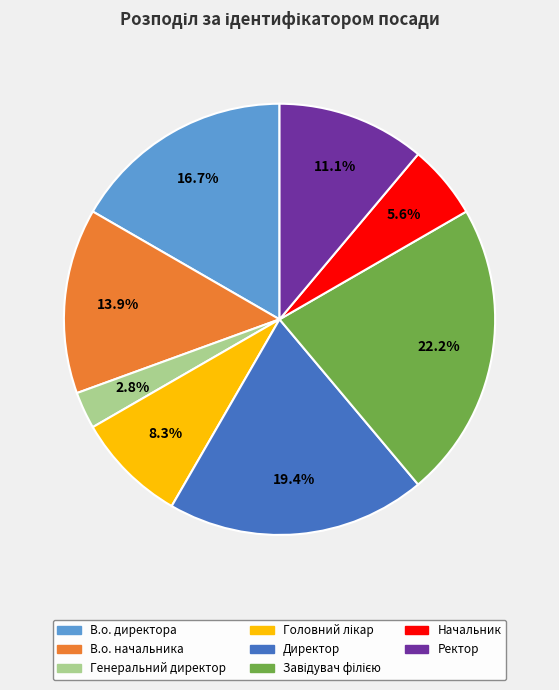

Combined, do В.о. директора and Генеральний директор account for over 50%?

No